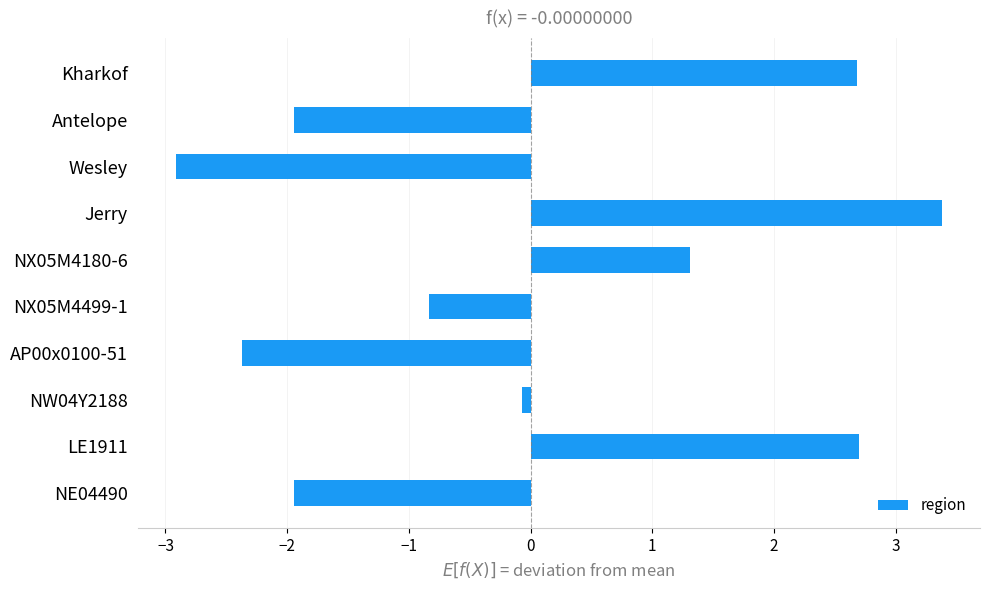

Reading top to bottom, extract all data points from this chart.

Kharkof=2.7	Antelope=-1.9	Wesley=-2.9	Jerry=3.4	NX05M4180-6=1.3	NX05M4499-1=-0.8	AP00x0100-51=-2.4	NW04Y2188=-0.1	LE1911=2.7	NE04490=-1.9